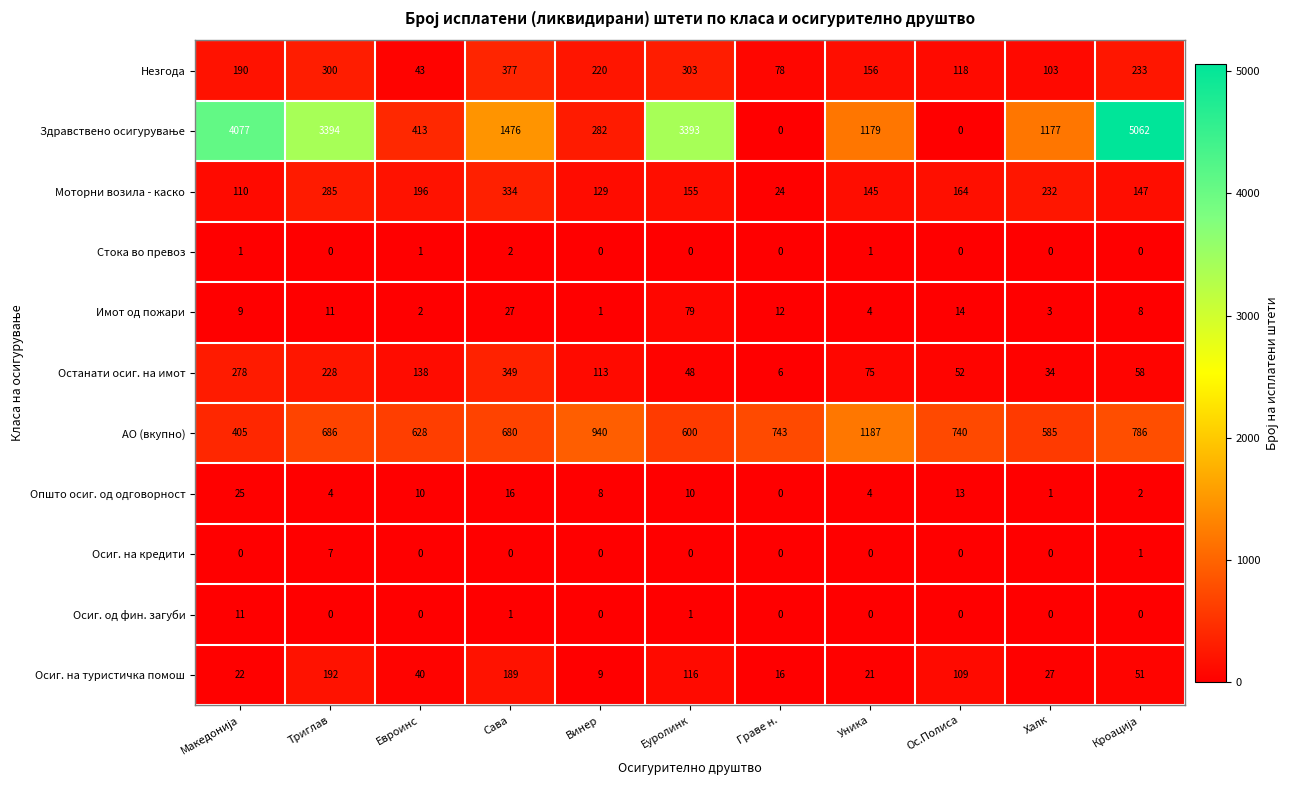

The value of Осиг. на кредити at Ос.Полиса is -2. True or false?

False